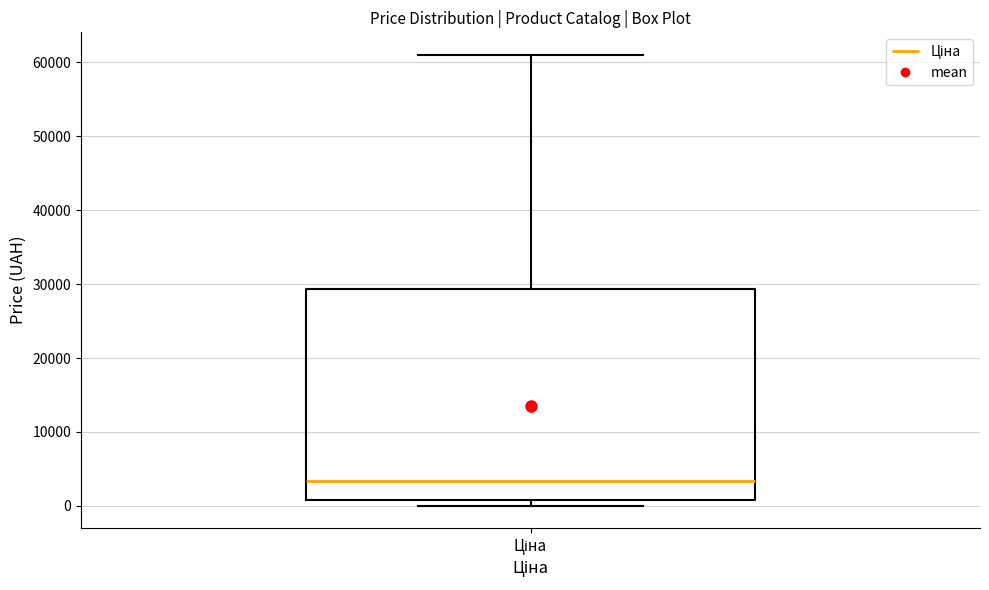

Transcribe this box plot: give where the median line is, the range the box spans, and where the two whiskers end, as read against the y-axis. The values are not printed on the chart, so give them approximately, as read against the axis.

median 3000, box 1000 to 29000, whiskers 0 to 61000